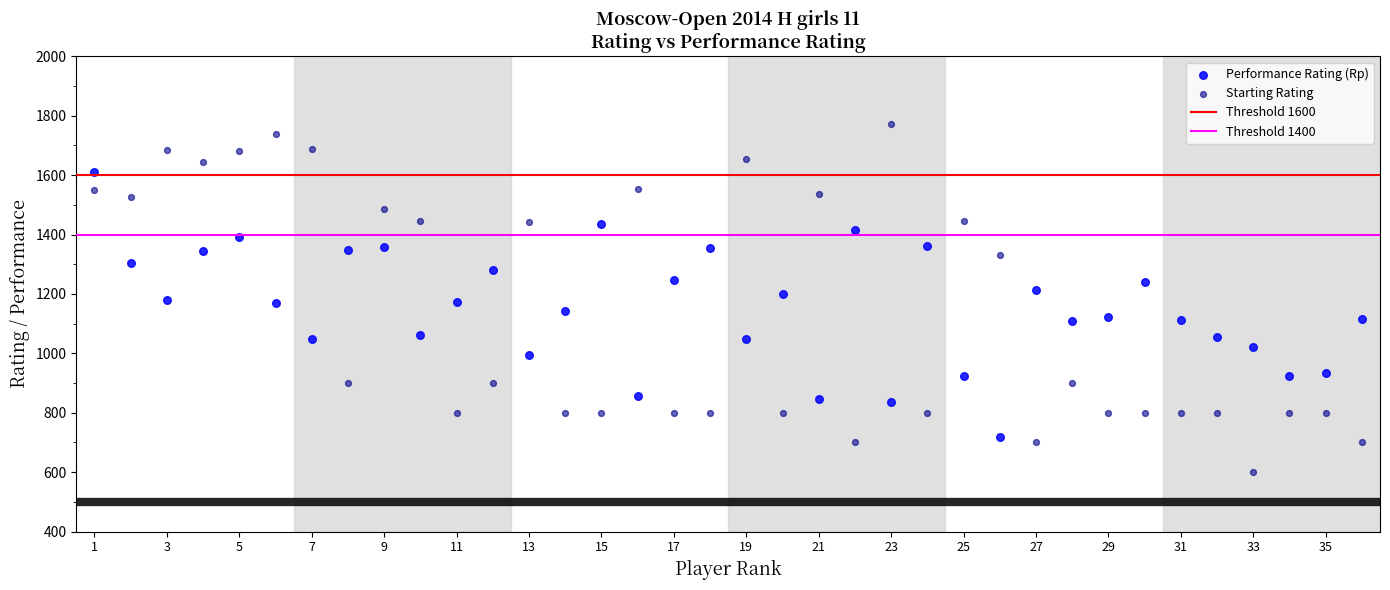

What is the X range (max minus min) for the scatter plot?

35